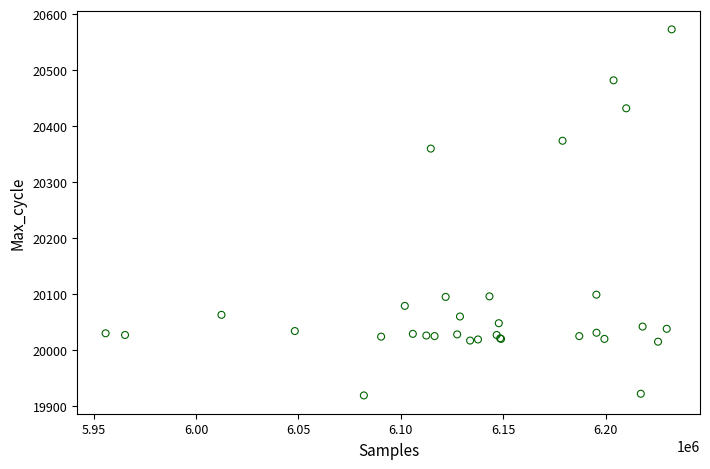

What Y value in the scatter plot is closest to 20246?

20360